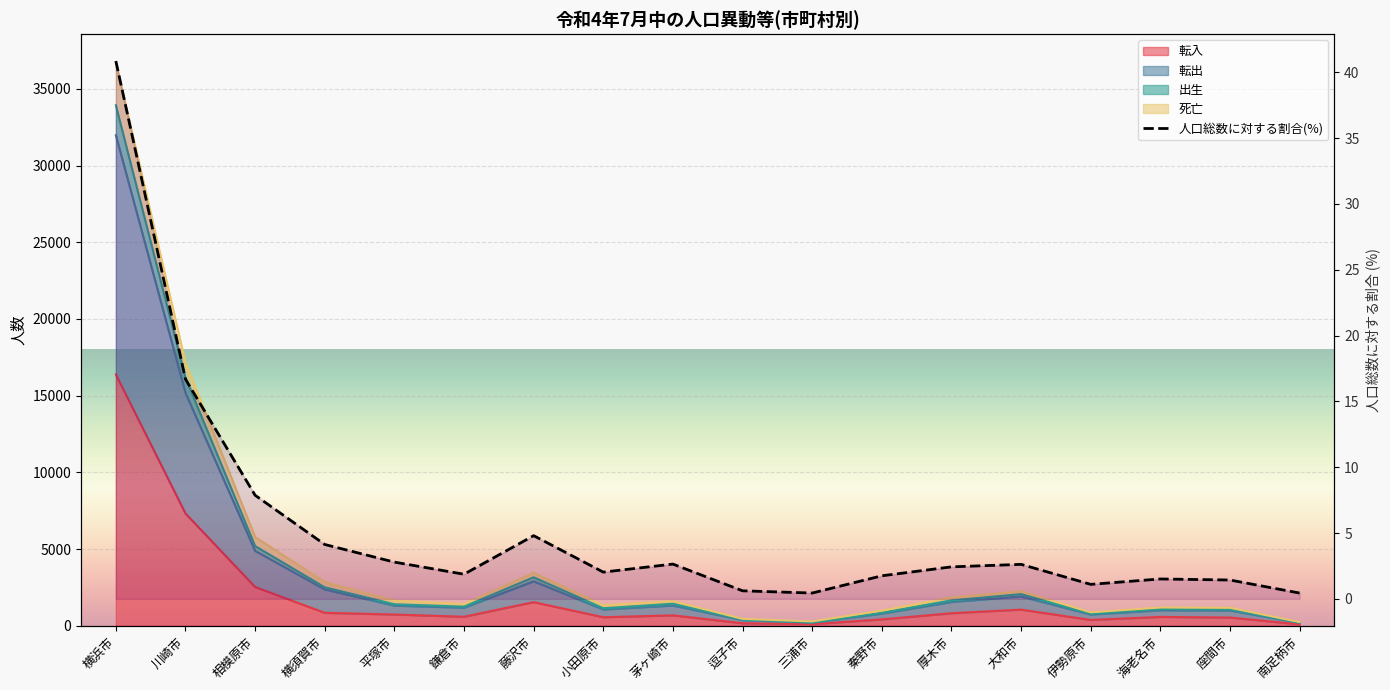

True or false: the data has more than 0 interior local peaks.

True